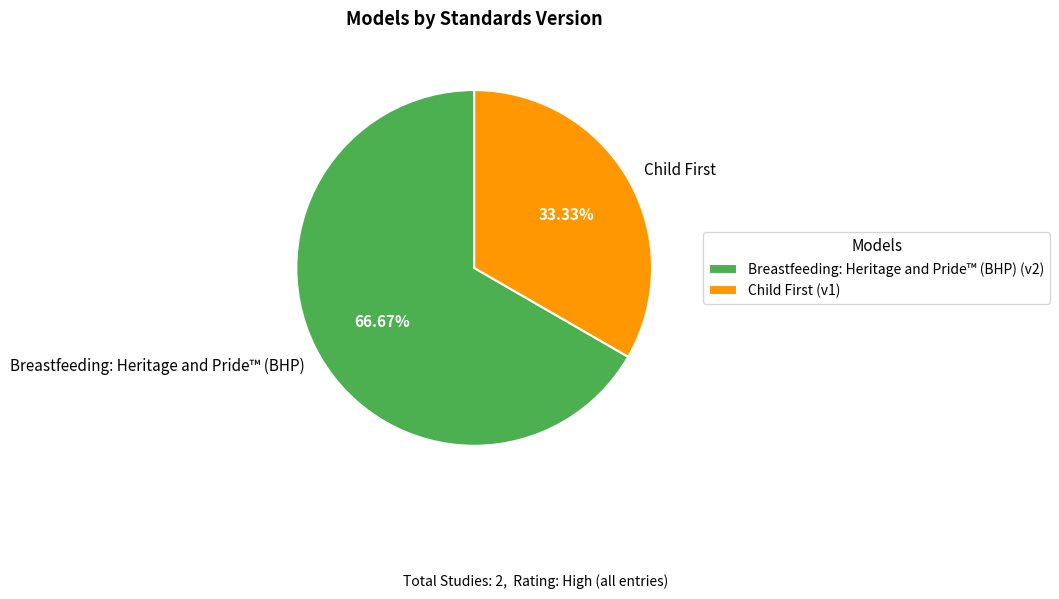

To the nearest percent, what portion does Breastfeeding: Heritage and Pride™ (BHP) represent?

67%